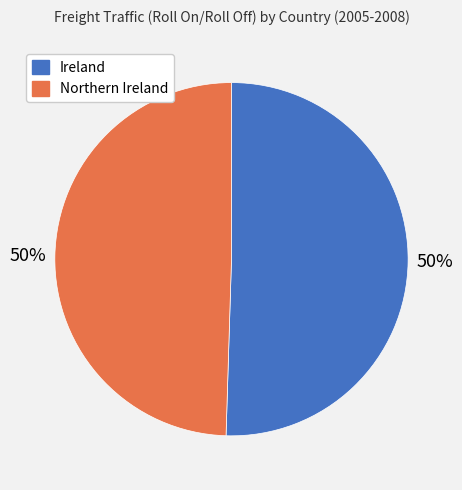

Approximately how many times larger is the value at Ireland compared to Northern Ireland?

1.0